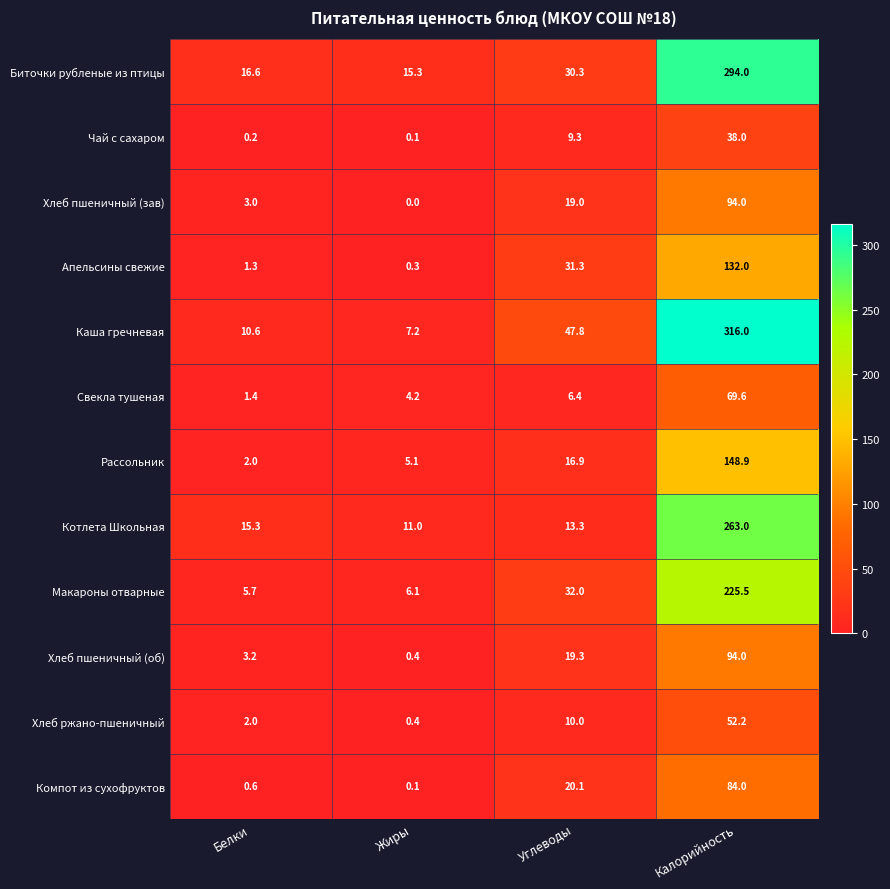

What is the difference between the Компот из сухофруктов values at Калорийность and Белки?

83.4